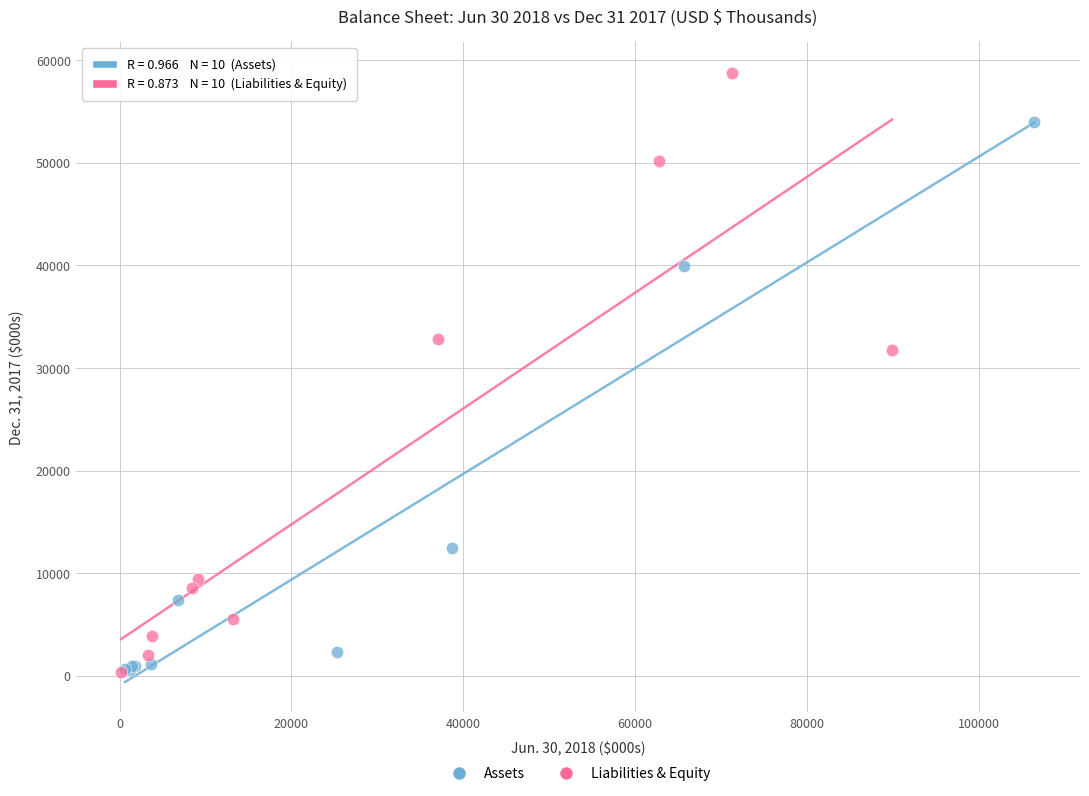

What are all the series names shown in the legend?

Assets, Liabilities & Equity